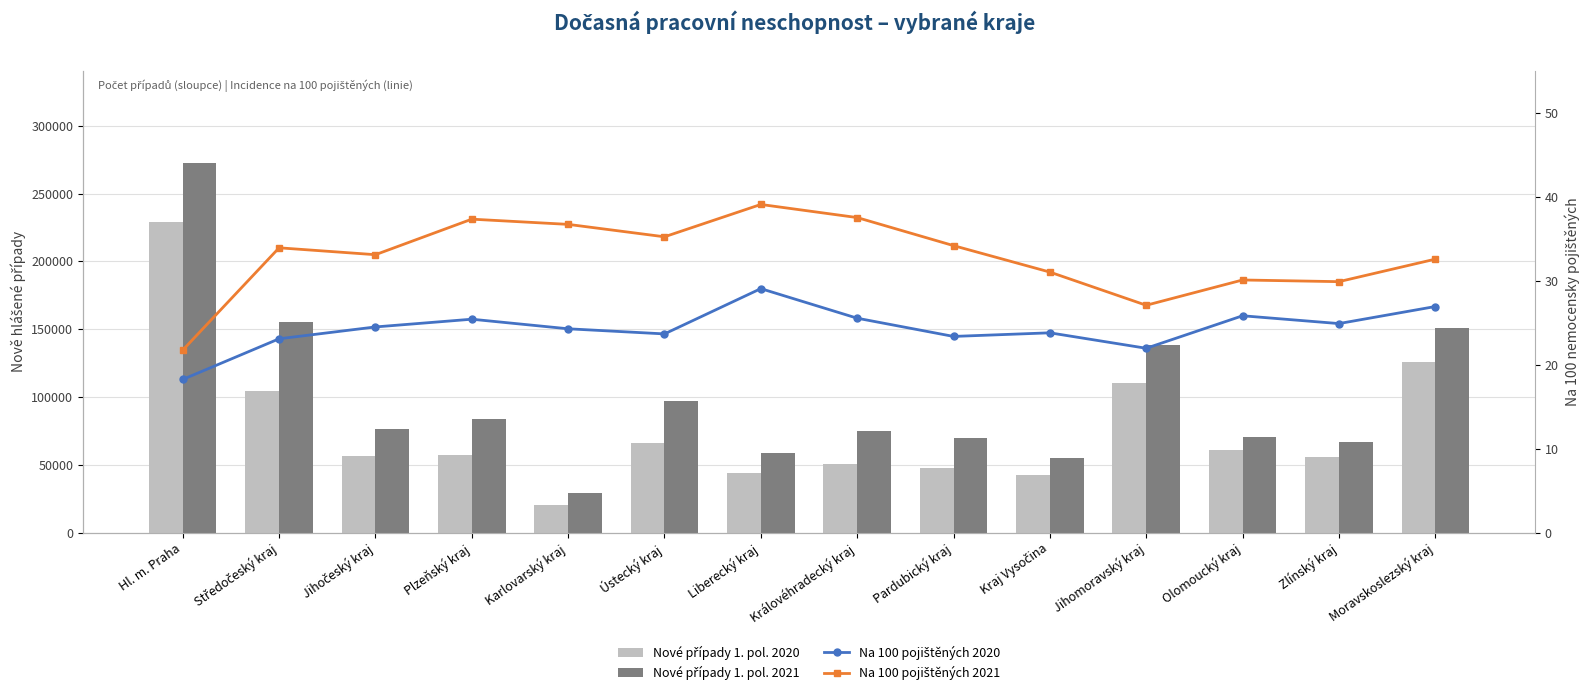

Which series has the largest total across all categories?

Nové případy 1. pol. 2021